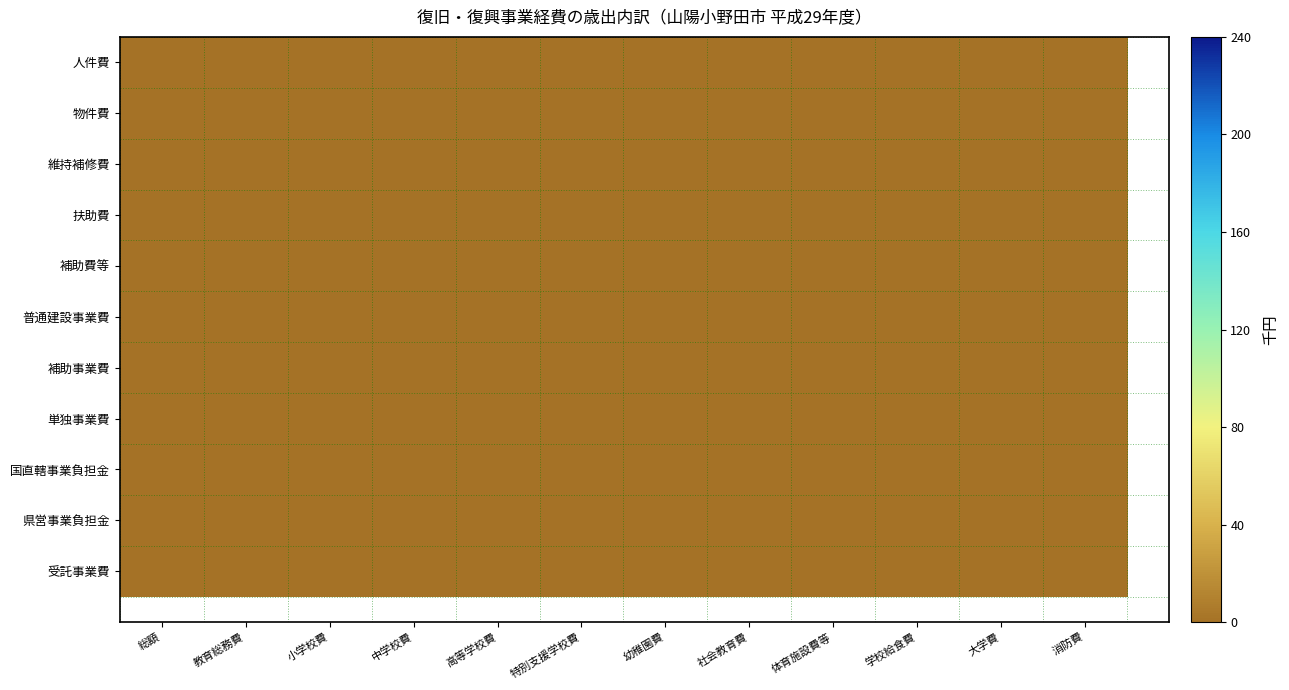

At 社会教育費, list the series in order from largest to smallest.

県営事業負担金, 受託事業費, 国直轄事業負担金, 単独事業費, 補助費等, 人件費, 普通建設事業費, 補助事業費, 扶助費, 物件費, 維持補修費